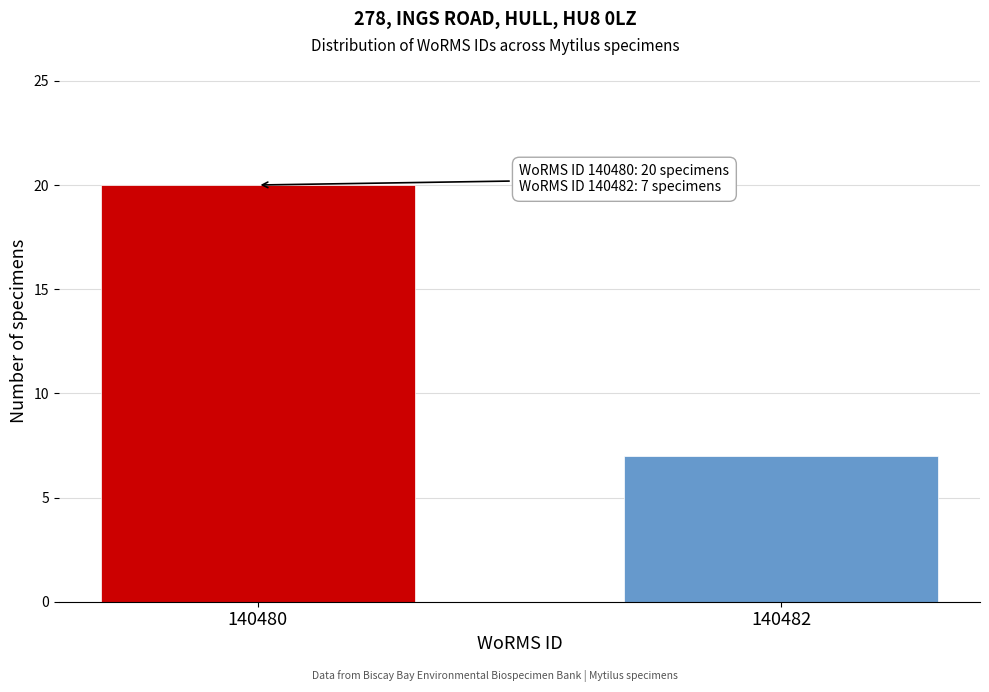

Reading left to right, transcribe all the data shown in this chart.

140480=20	140482=7